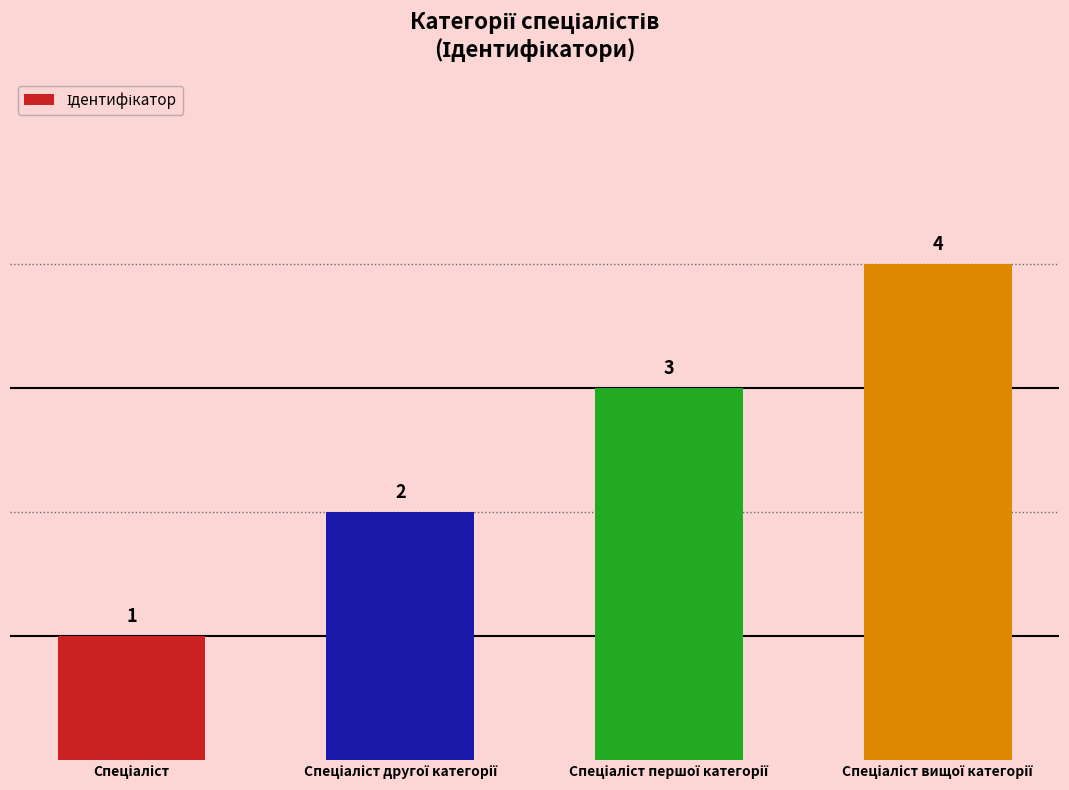

What is the value of the 1st bar from the left?

1